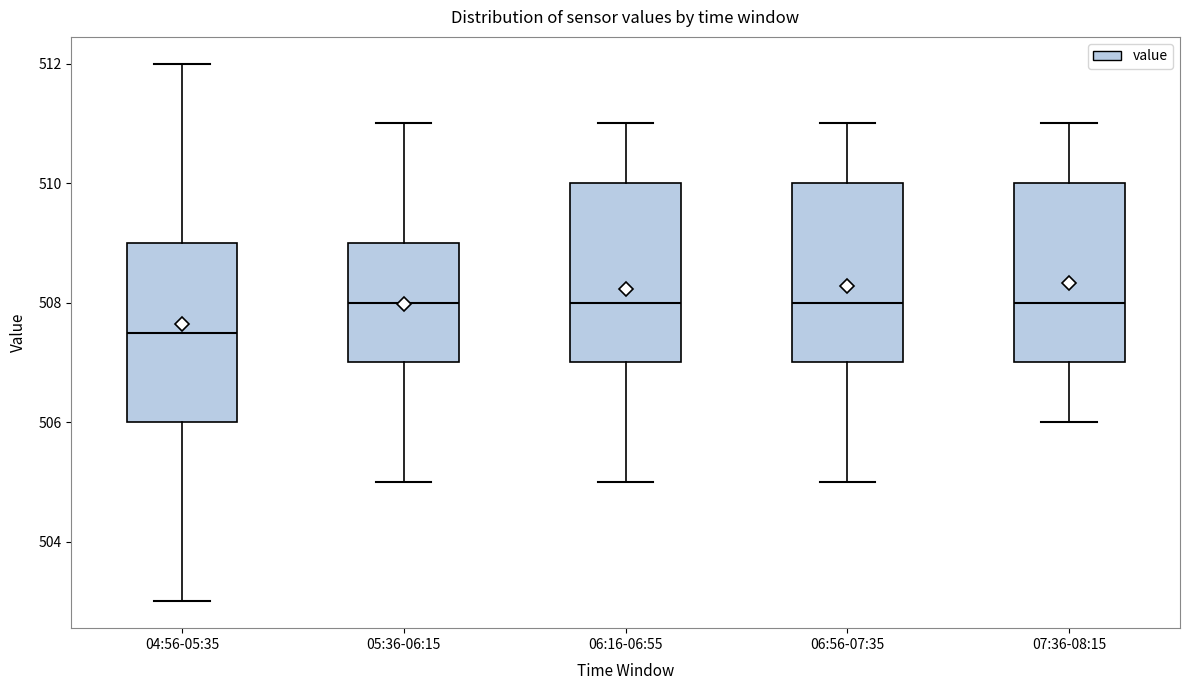

Reading left to right, transcribe this box plot: for each box, give where its median line is, the range the box spans, and where its two whiskers end, as read against the y-axis. The values are not printed on the chart, so give them approximately, as read against the axis.

04:56-05:35: median 507.6, box 506.0 to 509.0, whiskers 503.0 to 512.0
05:36-06:15: median 508.0, box 507.0 to 509.0, whiskers 505.0 to 511.0
06:16-06:55: median 508.0, box 507.0 to 510.0, whiskers 505.0 to 511.0
06:56-07:35: median 508.0, box 507.0 to 510.0, whiskers 505.0 to 511.0
07:36-08:15: median 508.0, box 507.0 to 510.0, whiskers 506.0 to 511.0